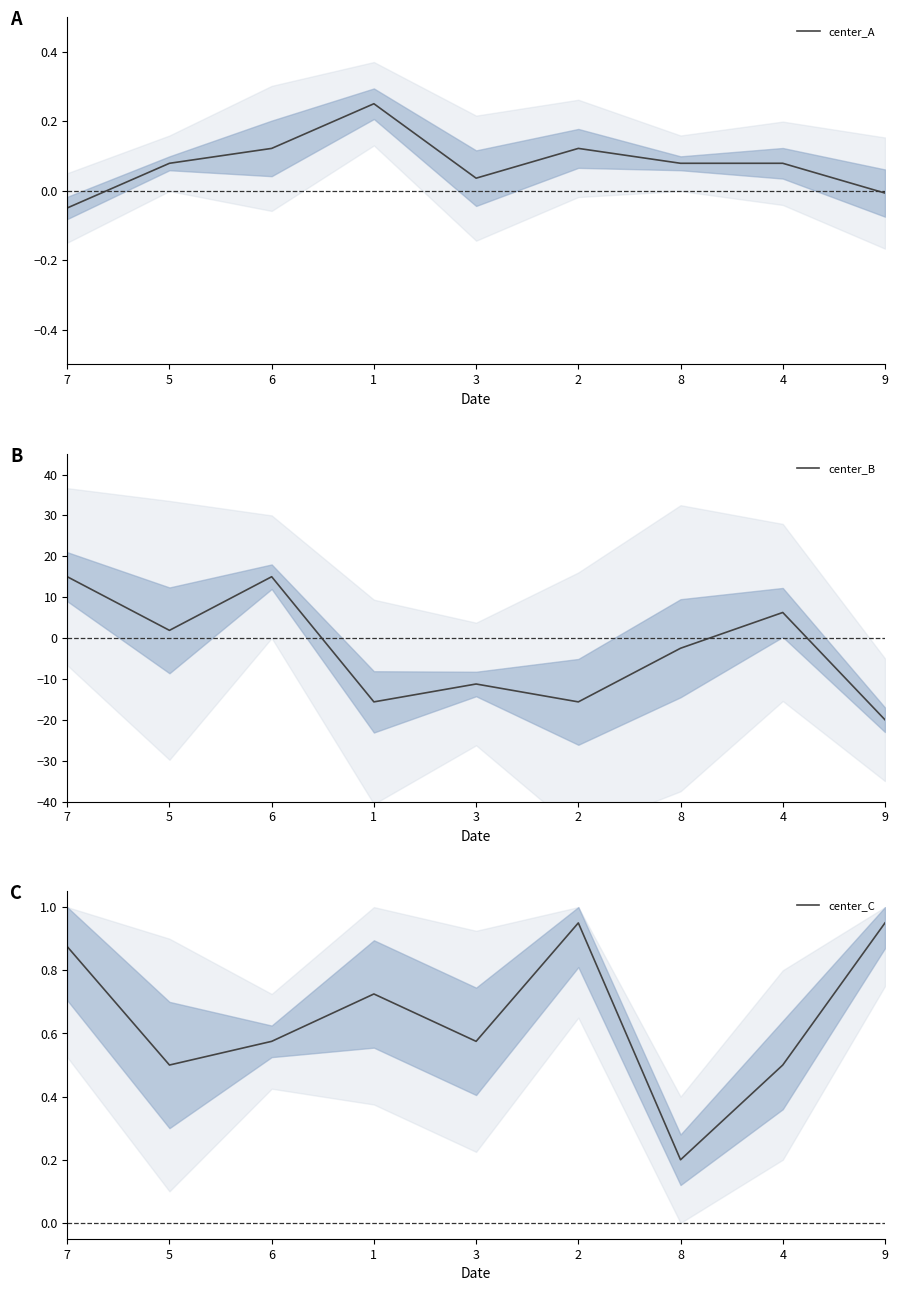

Which category has the lowest value in the center_B series?

9